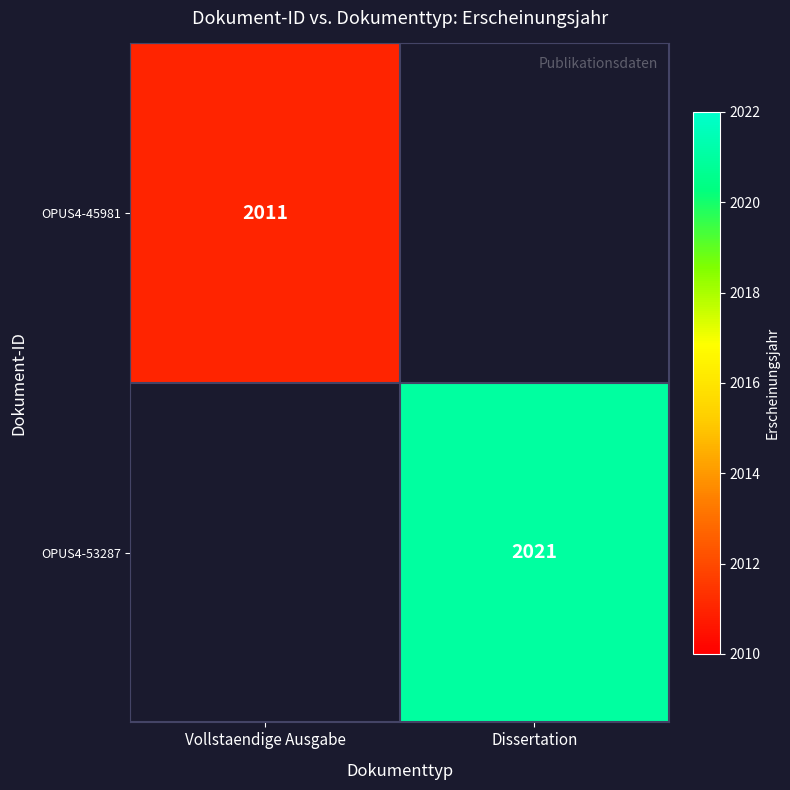

Is it true that OPUS4-45981 equals 3305 at Vollstaendige Ausgabe?

False